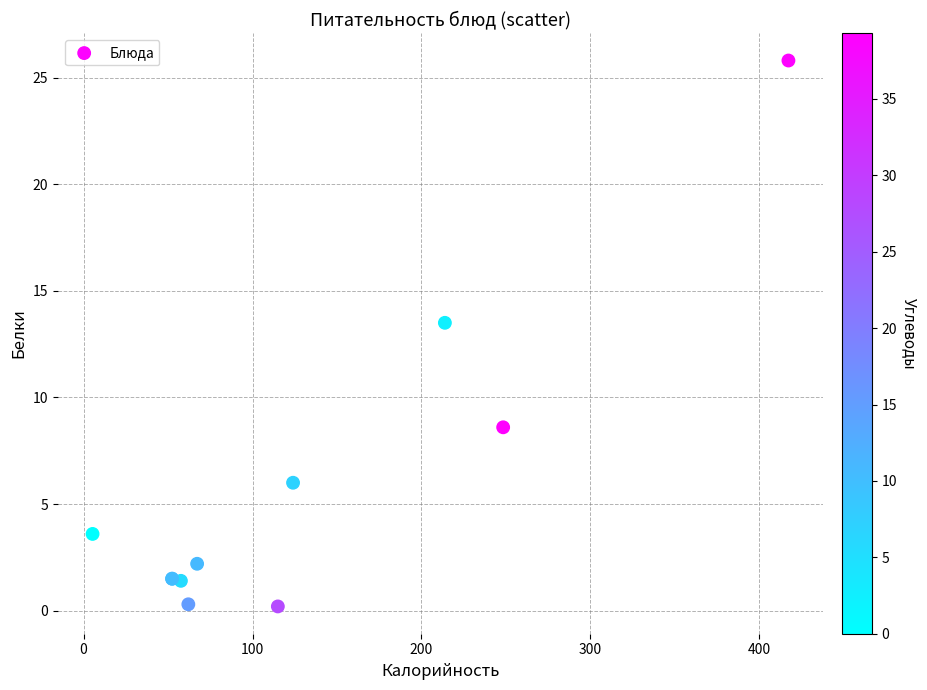

What Y value in the scatter plot is closest to 13?

13.5